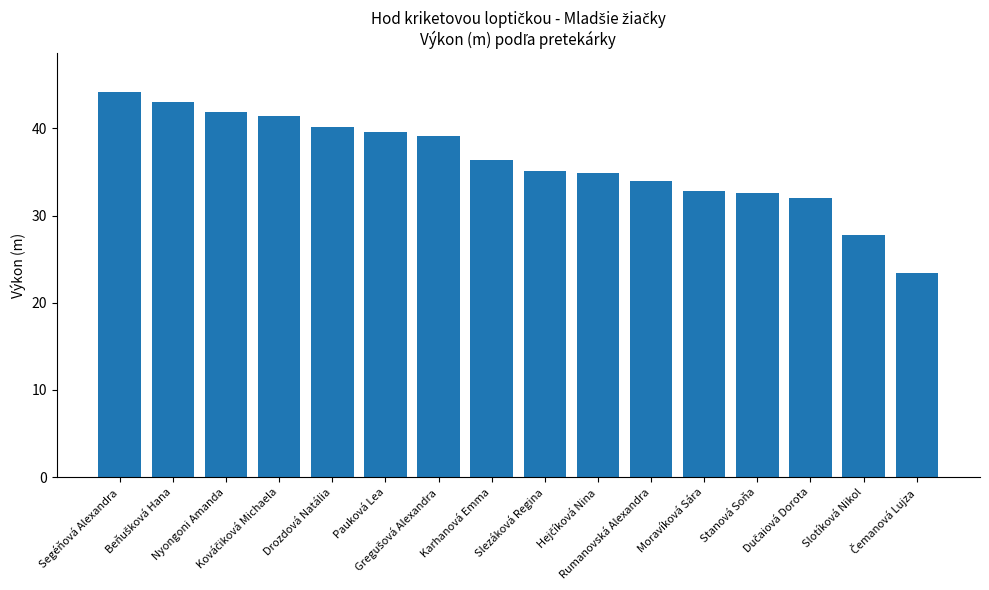

What is the value of the 6th bar from the left?

39.6